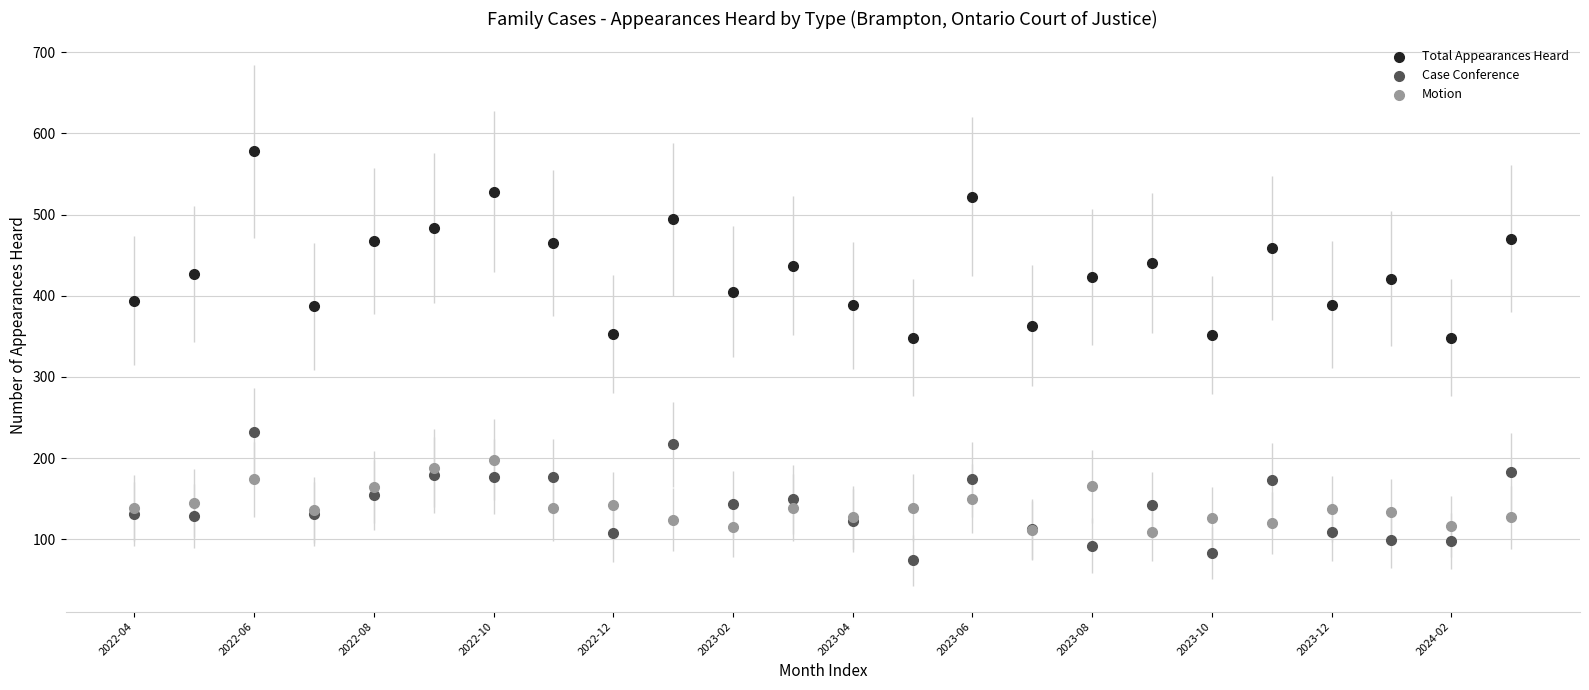

Which series reaches the maximum Y coordinate?

Total Appearances Heard